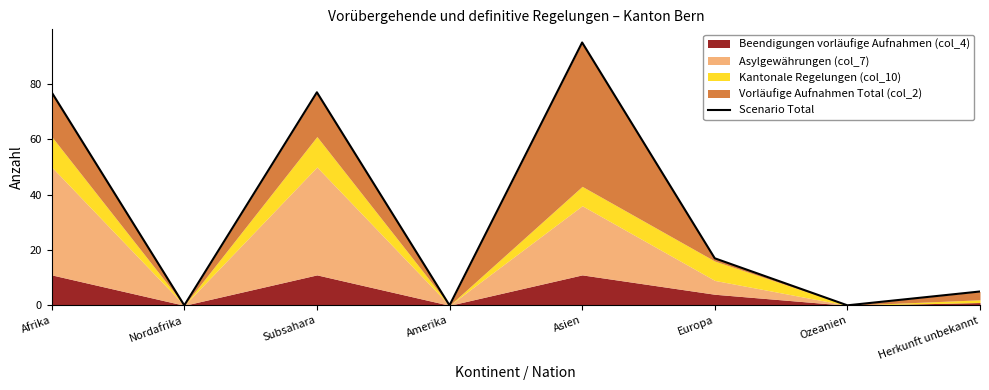

How many data points does each series have?

8